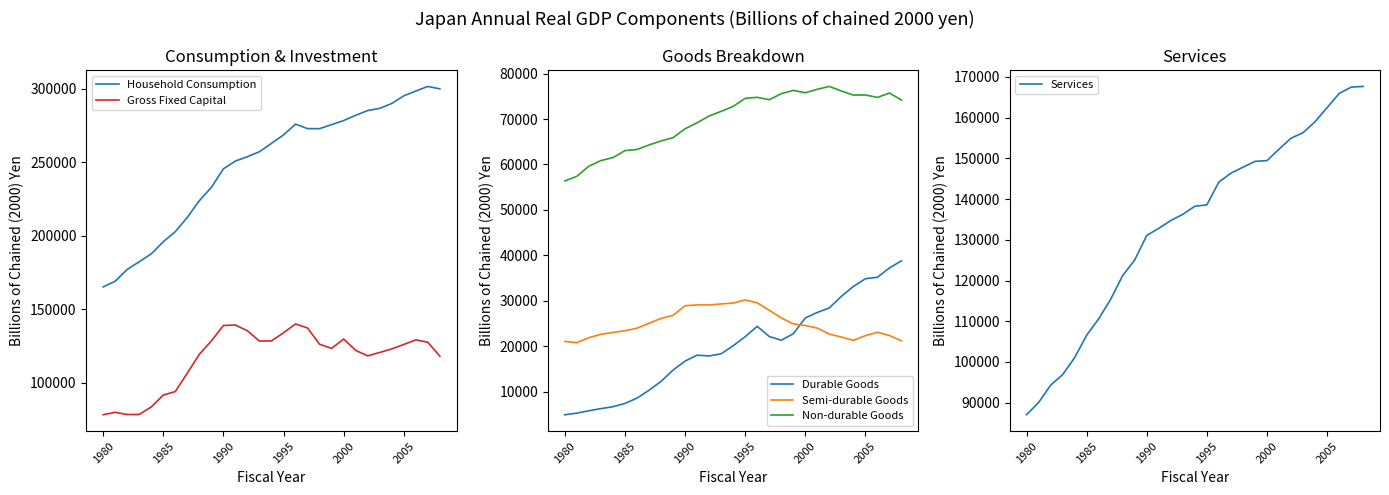

At how many categories does at least one series exceed 193527?

24